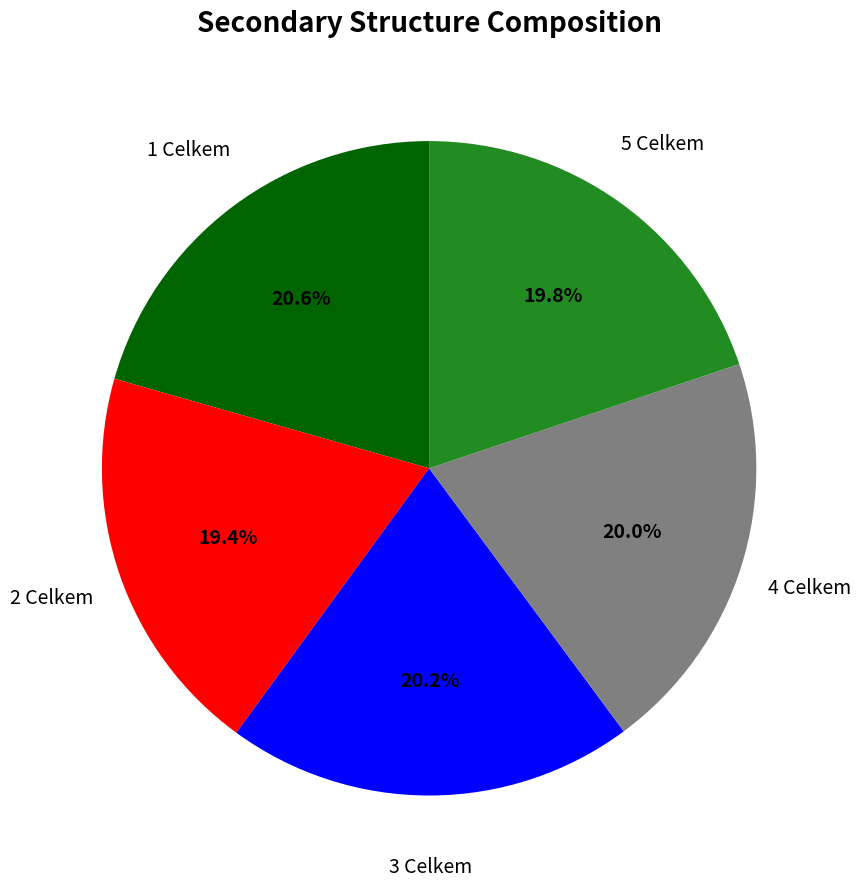

Does any single category account for the majority?

No